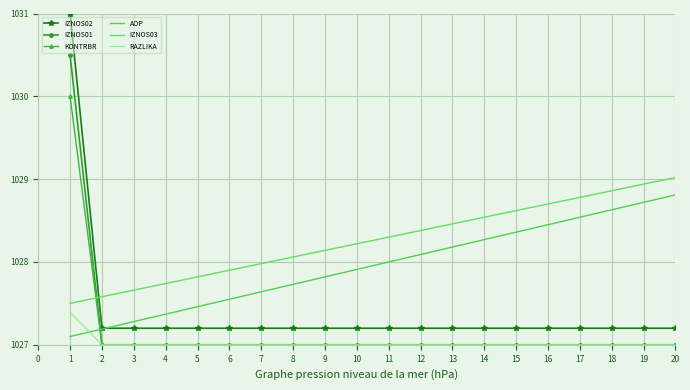

What is the highest value of the AOP series?

1028.8